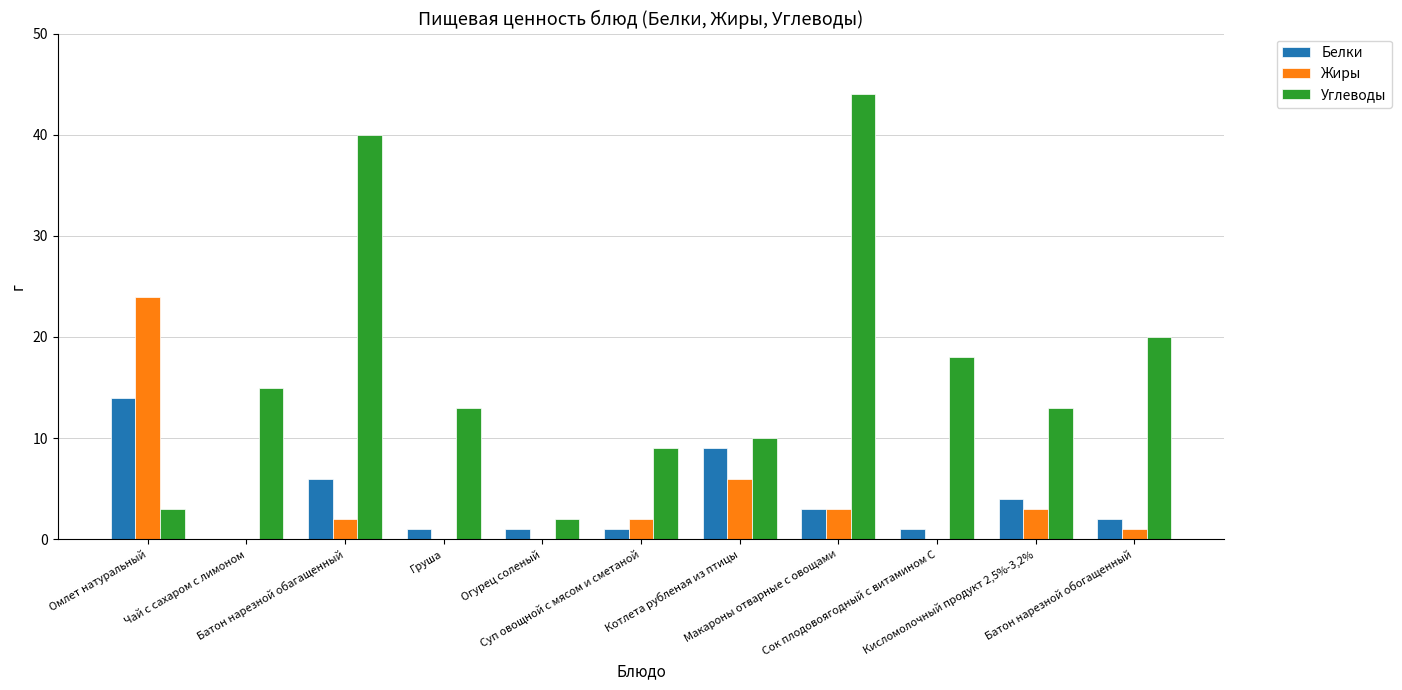

True or false: Жиры has a value of 0 at Чай с сахаром с лимоном.

True